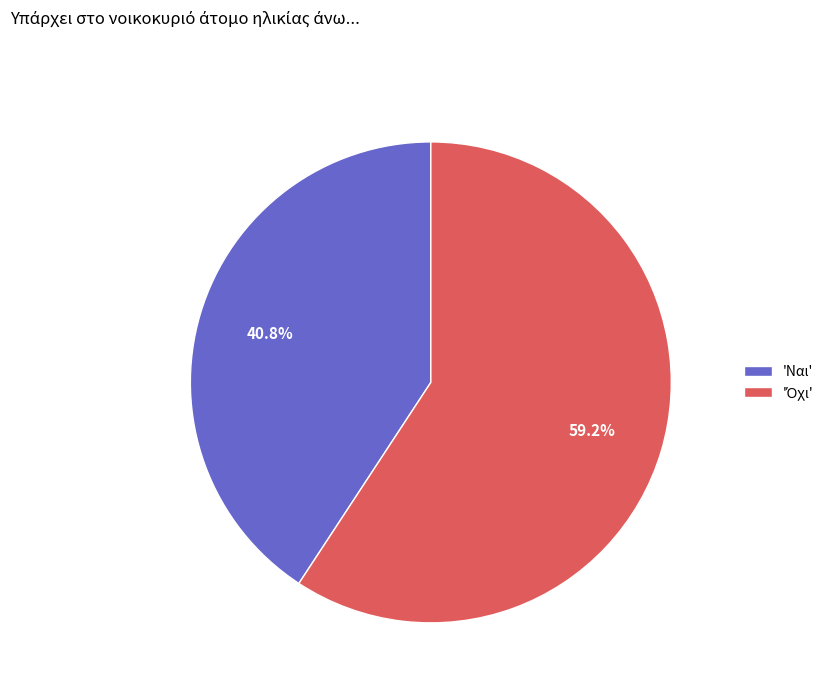

Which category has the smallest portion of the pie?

'Ναι'